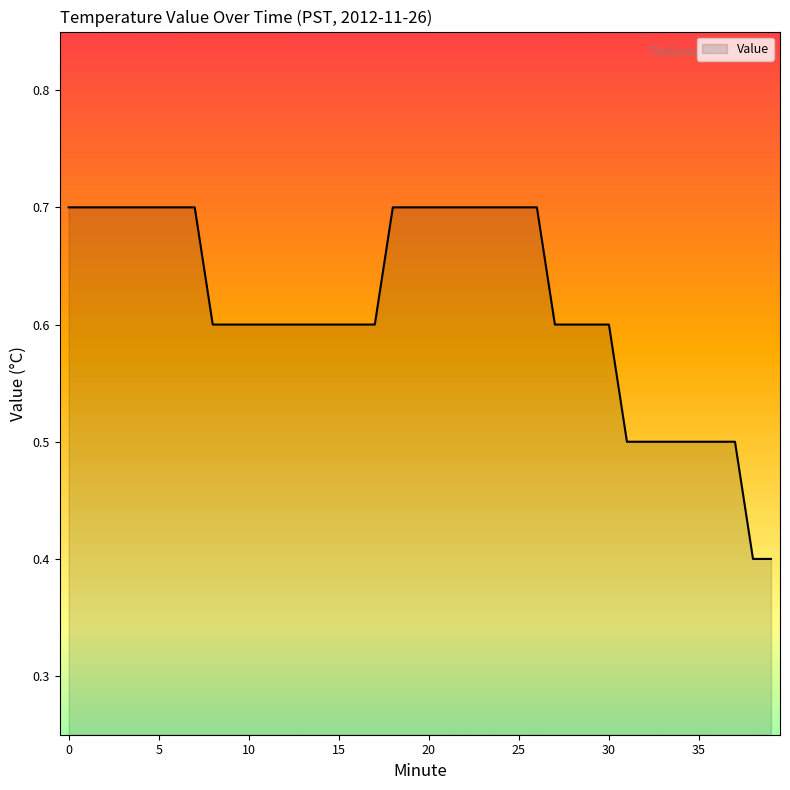

What is the difference between the maximum and minimum values?

0.3